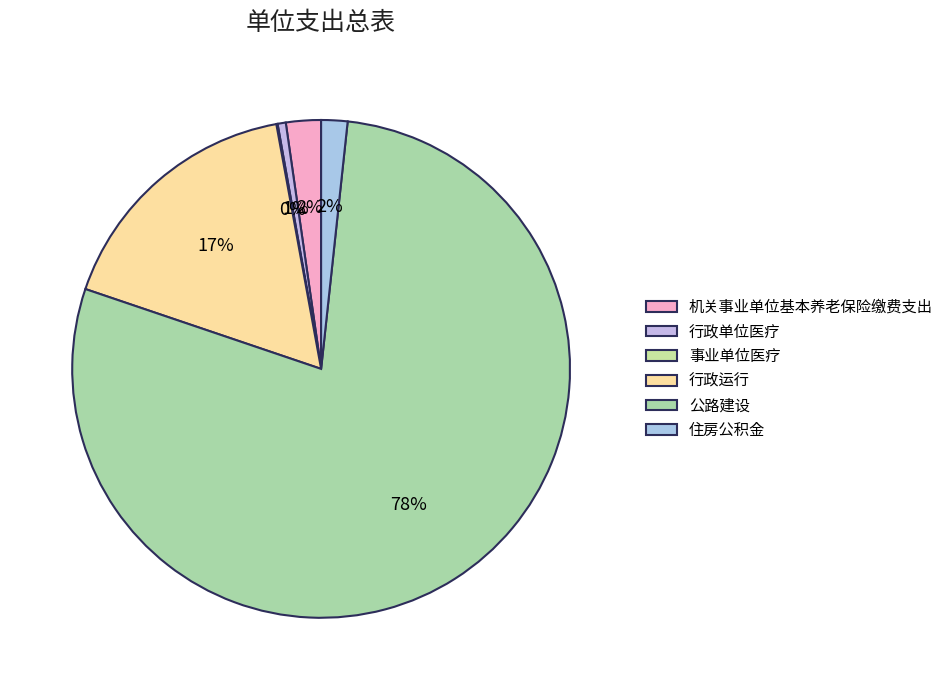

Count the number of slices in the pie.

6